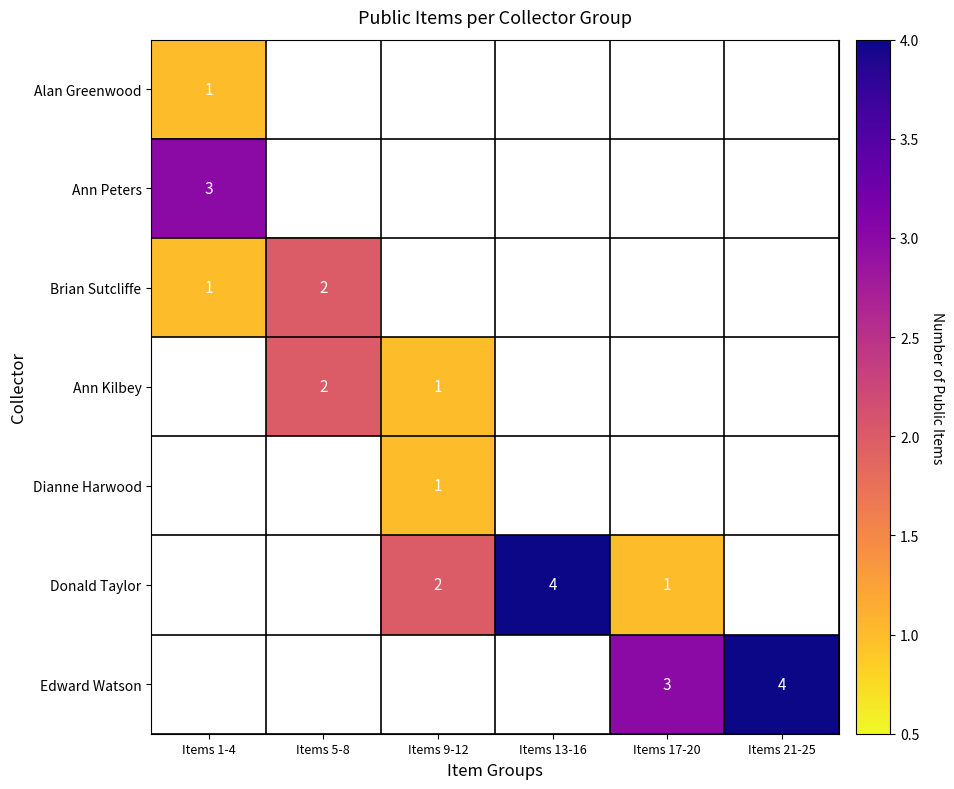

The value of Ann Kilbey at Items 9-12 is 0. True or false?

False